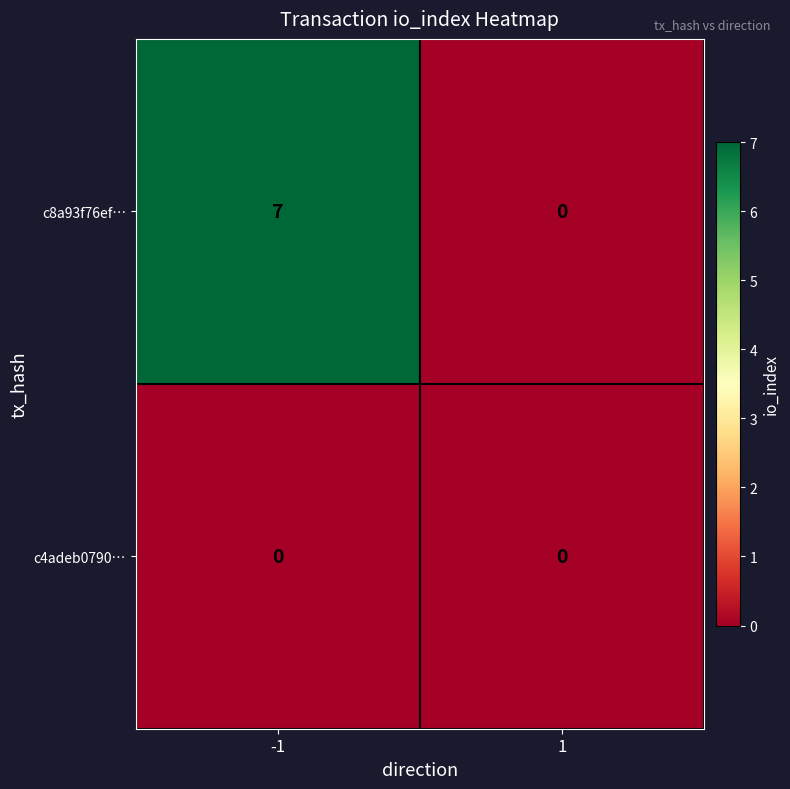

Reading left to right, what are all the values shown in this chart?

c8a93f76ef…: 7	0
c4adeb0790…: 0	0